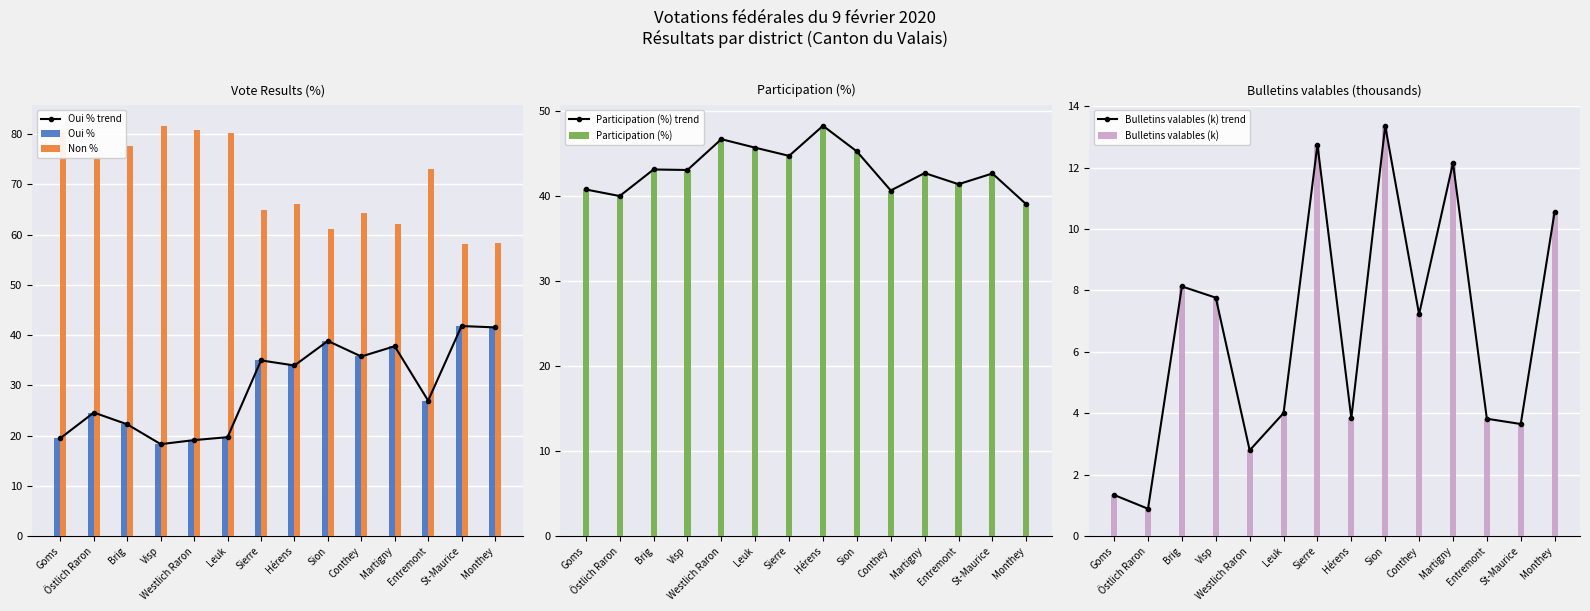

The Non % series shows 36.0 at St-Maurice. True or false?

False